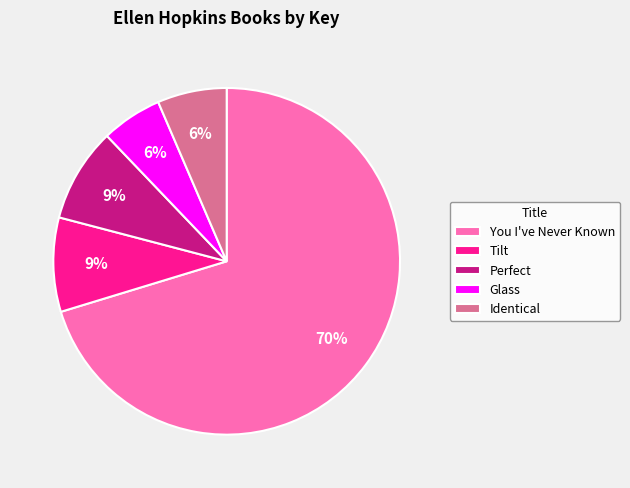

Which category has the biggest portion of the pie?

You I've Never Known